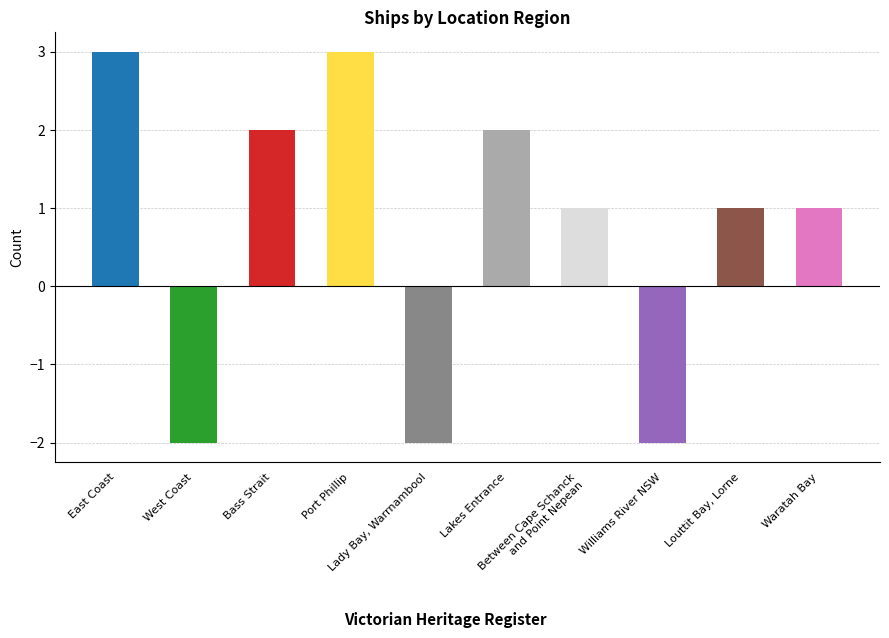

Count the number of data series in this chart.

1